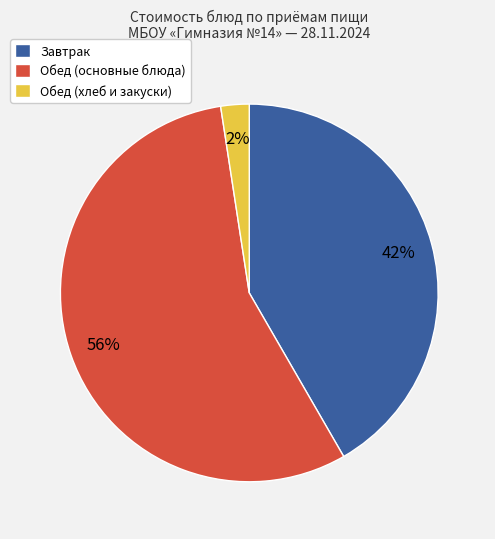

Is there a majority slice in this chart?

Yes